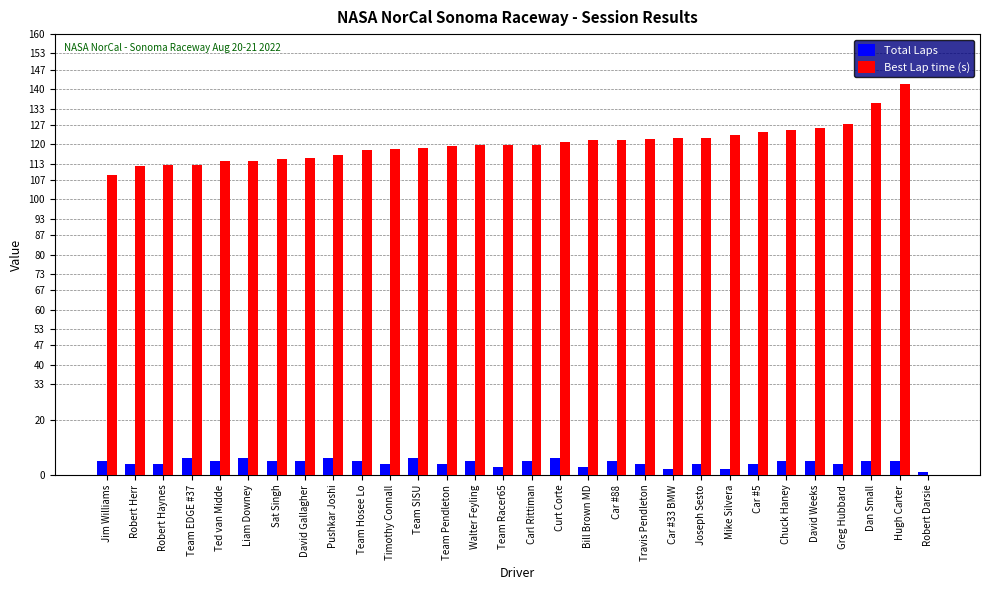

What is the highest value of the Total Laps series?

6.0